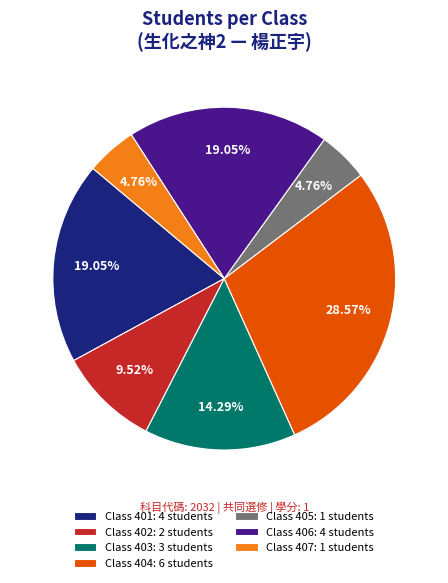

Does Class 401: 4 students represent more than half of the total?

No